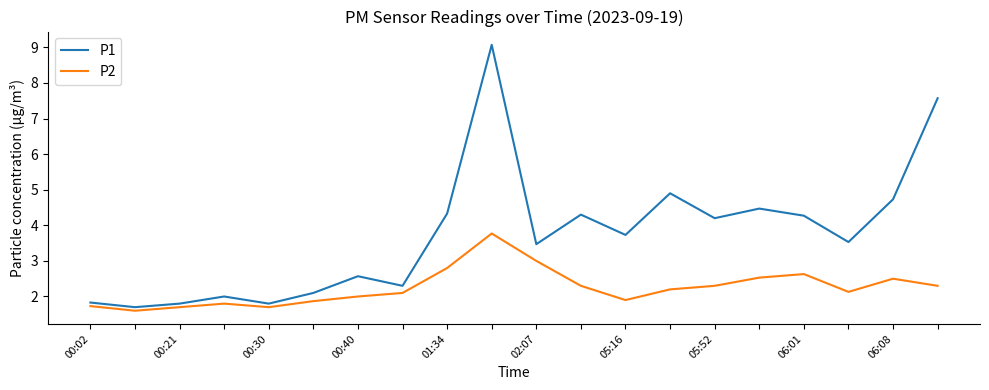

What is the difference between the maximum and minimum values in the P1 series?

7.4